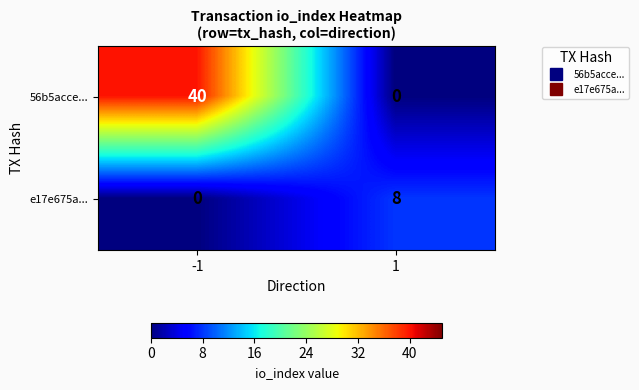

Which series has the largest range (max minus min)?

56b5acce...